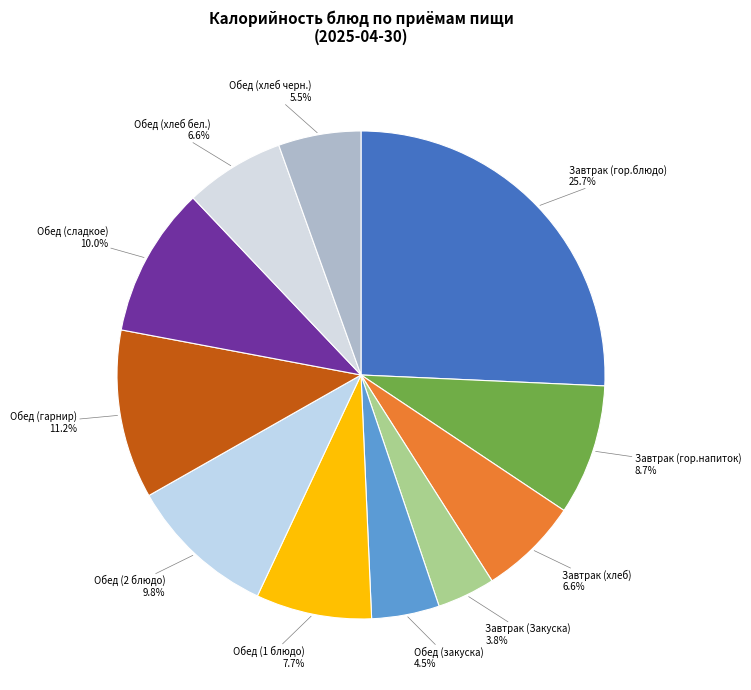

Does any single category account for the majority?

No